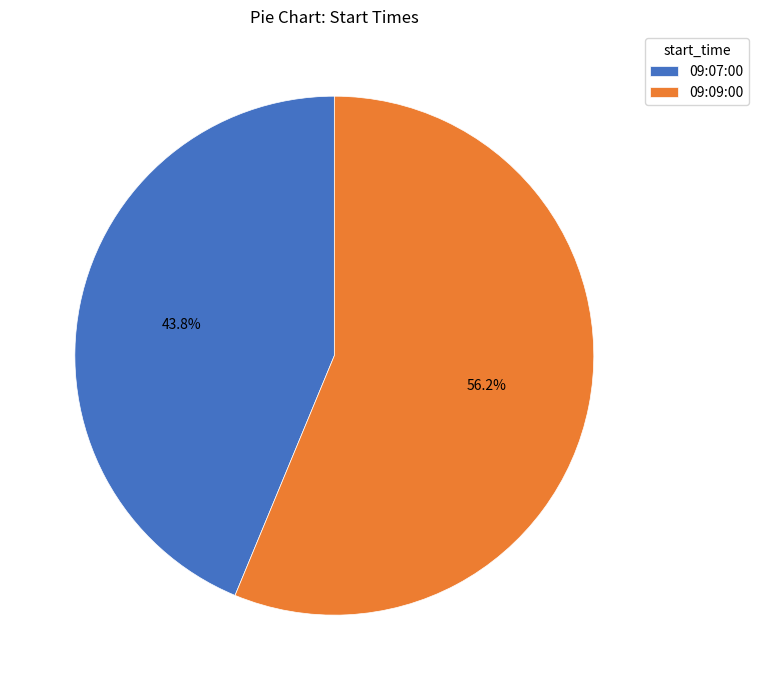

What percentage do 09:07:00 and 09:09:00 together represent?

100.0%